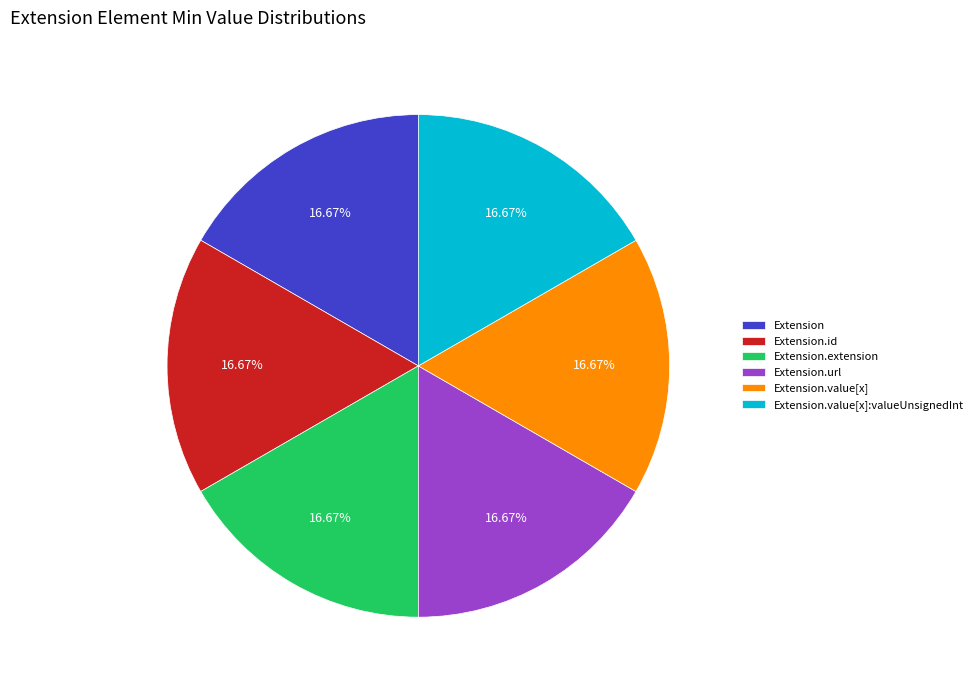

Is the sum of Extension.extension and Extension.value[x]:valueUnsignedInt greater than half?

No